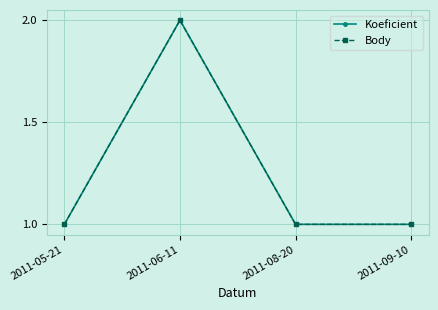

Which series has the largest total across all categories?

Koeficient